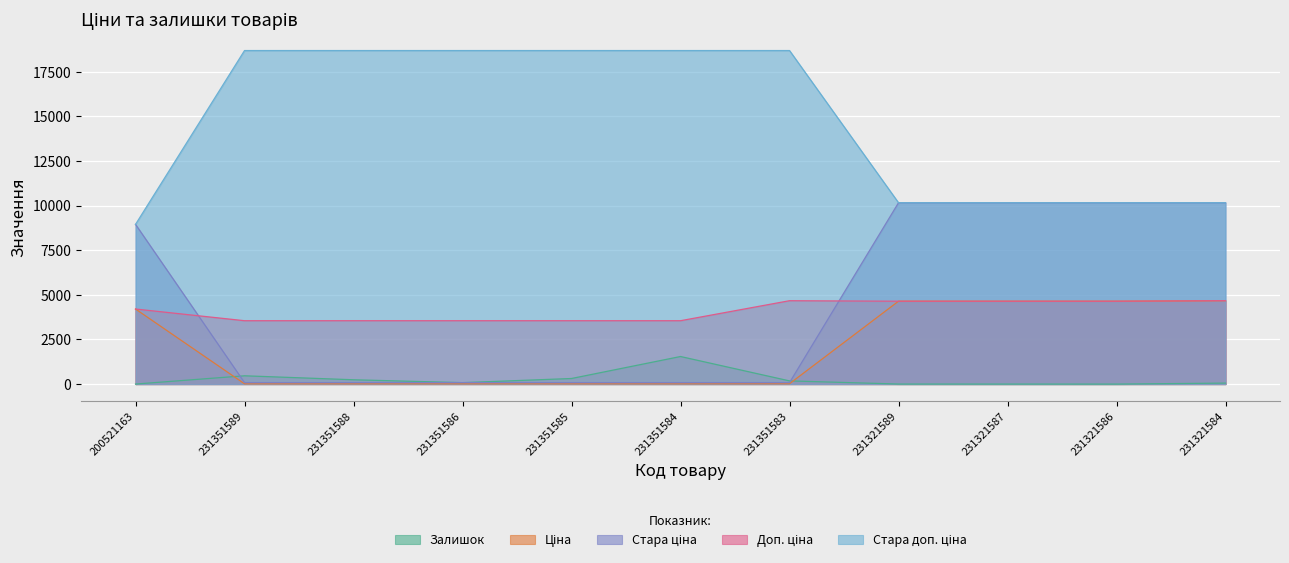

What is the label of the 5th point from the left?

231351585